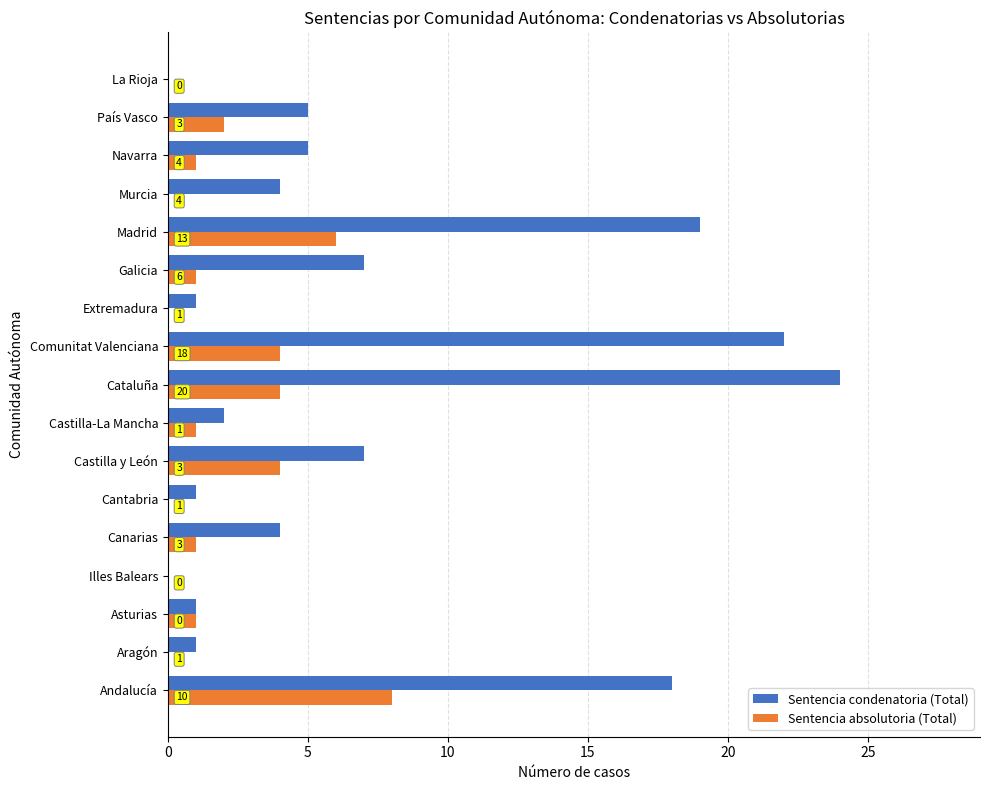

Which category has the highest value in the Sentencia absolutoria (Total) series?

Andalucía